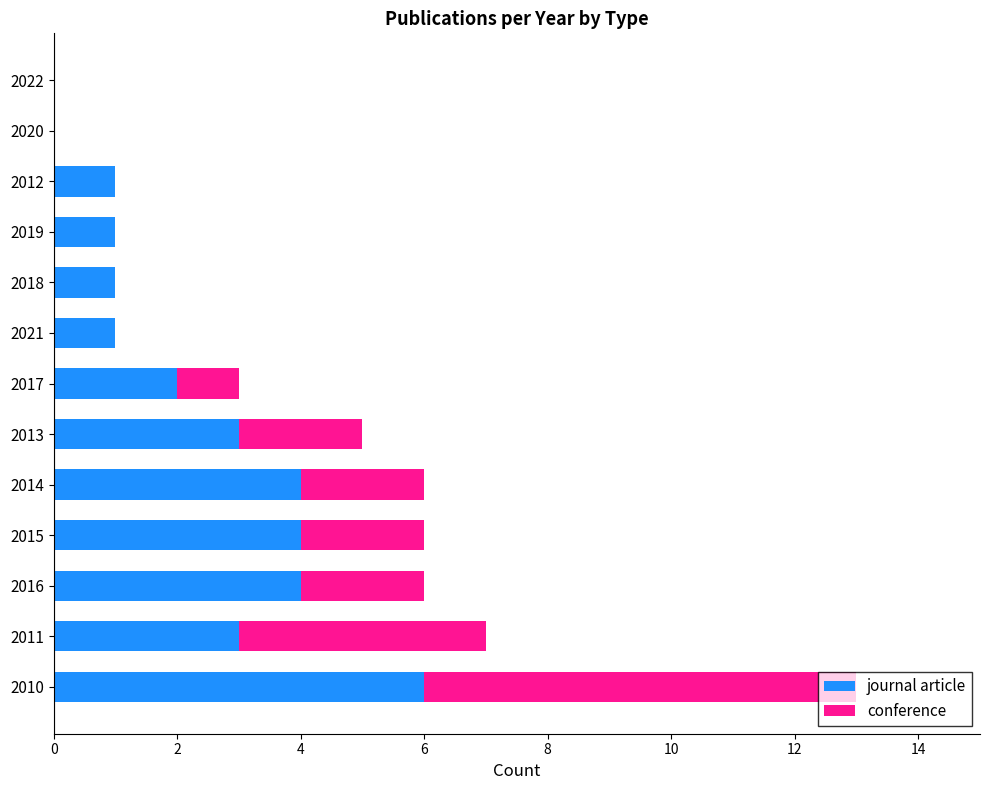

How many journal article values are between 1 and 4?

10